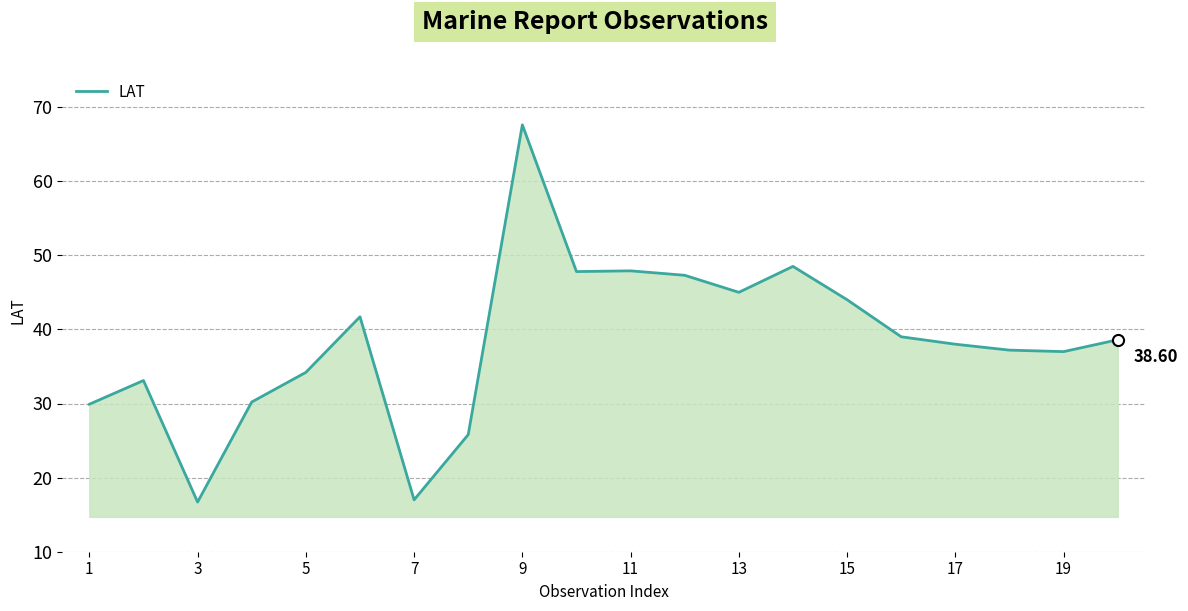

What is the difference between the maximum and minimum values?

50.9